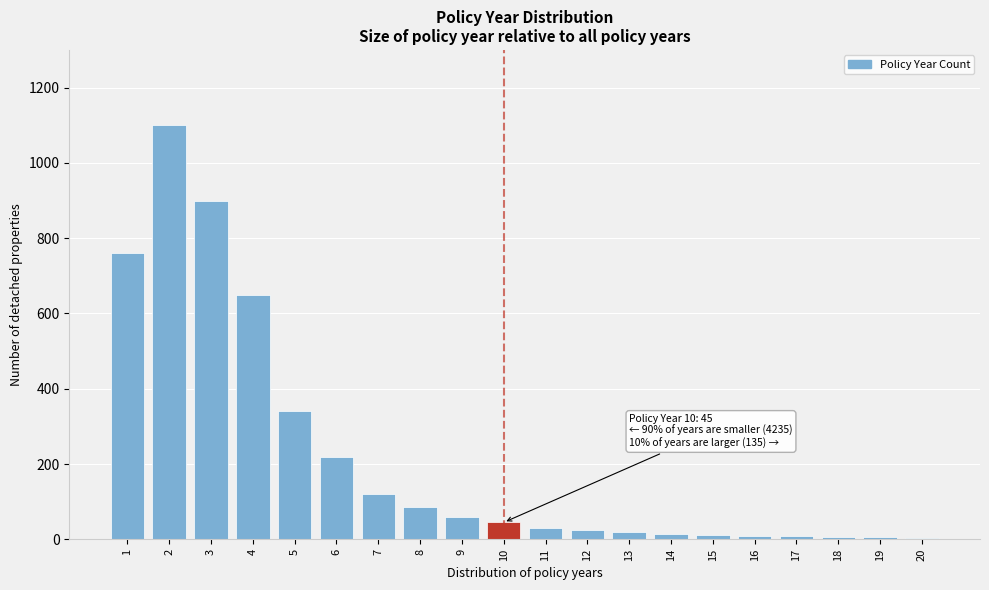

Approximately how many times larger is the value at 8 compared to 9?

1.4